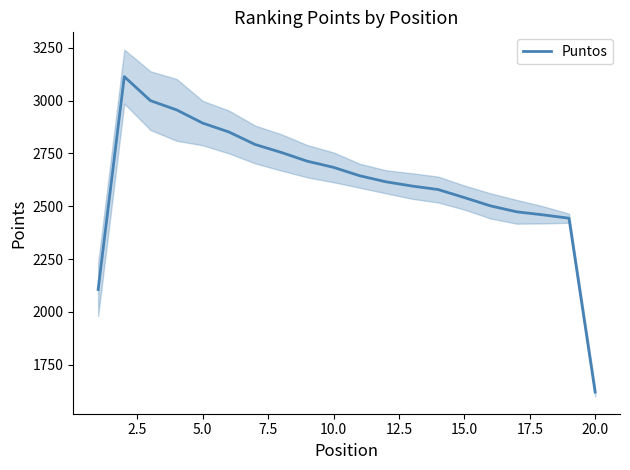

Reading left to right, extract all data points from this chart.

2105.7	3113.0	2999.3	2955.7	2893.0	2851.0	2792.0	2754.3	2712.7	2683.7	2644.0	2615.3	2595.3	2578.7	2540.7	2501.3	2473.3	2459.0	2443.0	1620.3